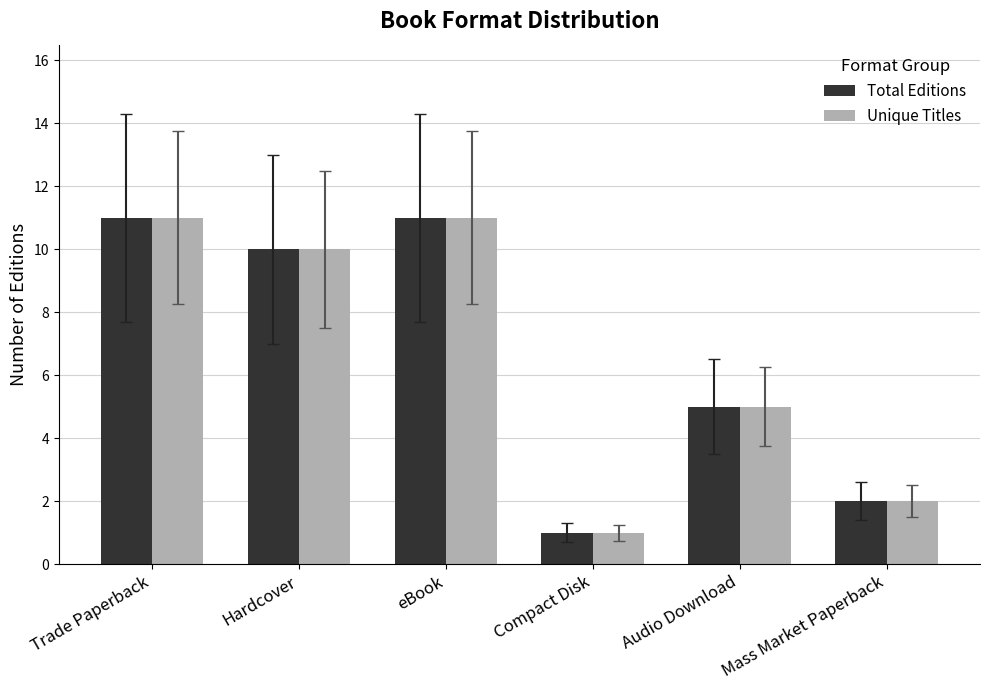

What is the highest value of the Unique Titles series?

11